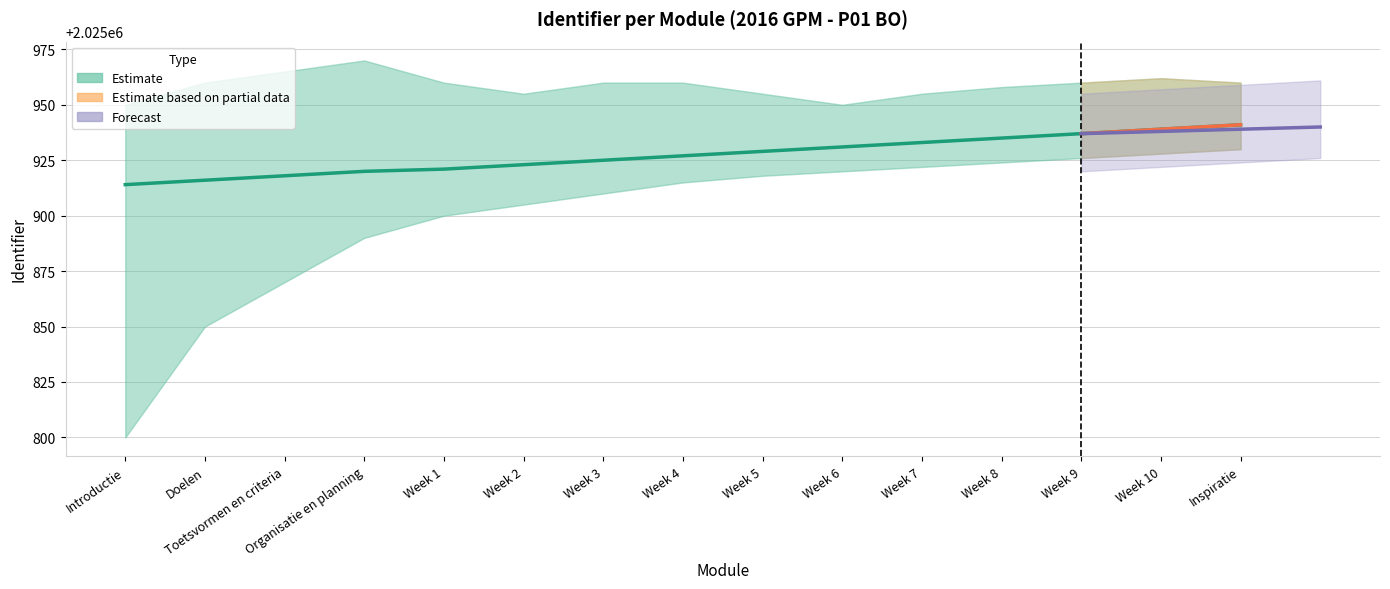

Rank the categories by value from highest to lowest.

Inspiratie, Week 10, Week 9, Week 8, Week 7, Week 6, Week 5, Week 4, Week 3, Week 2, Week 1, Organisatie en planning, Toetsvormen en criteria, Doelen, Introductie